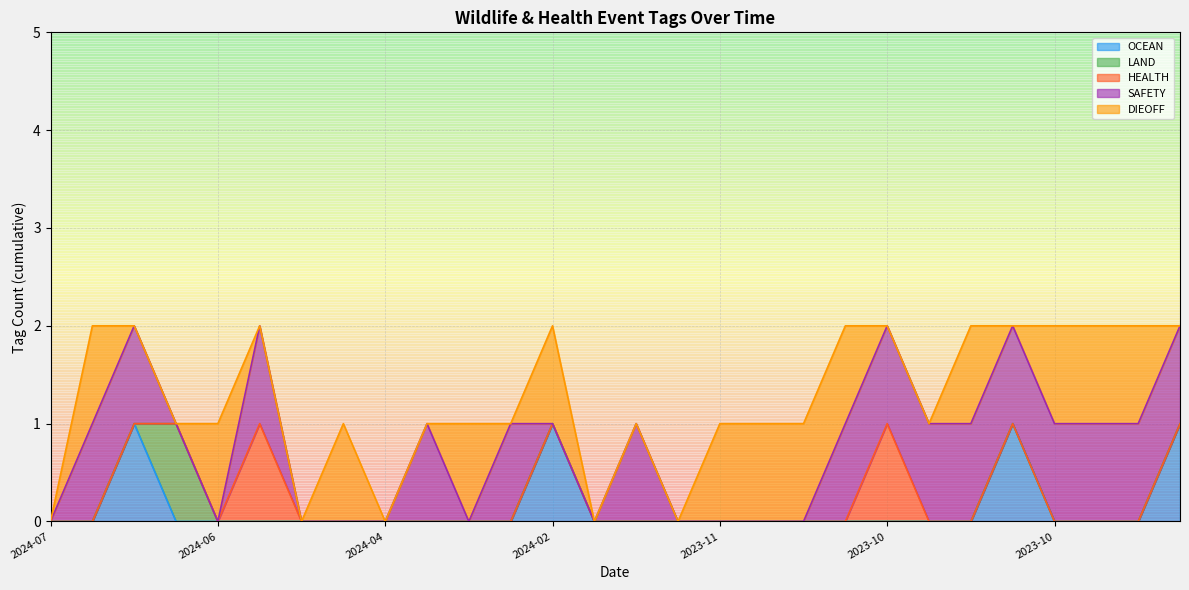

How many lines are shown in the chart?

5